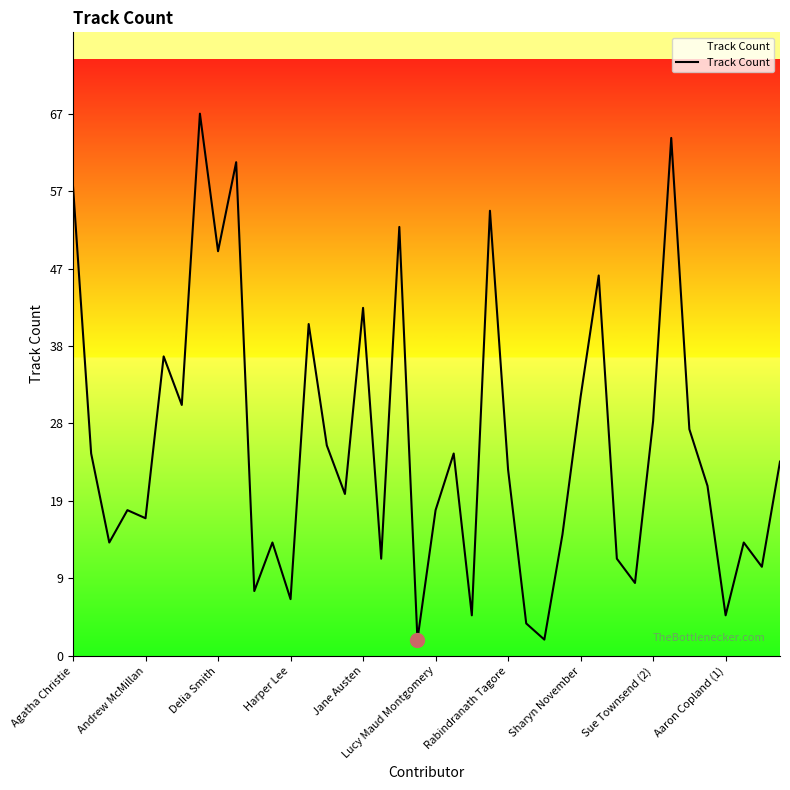

What is the maximum value shown in the chart?

67